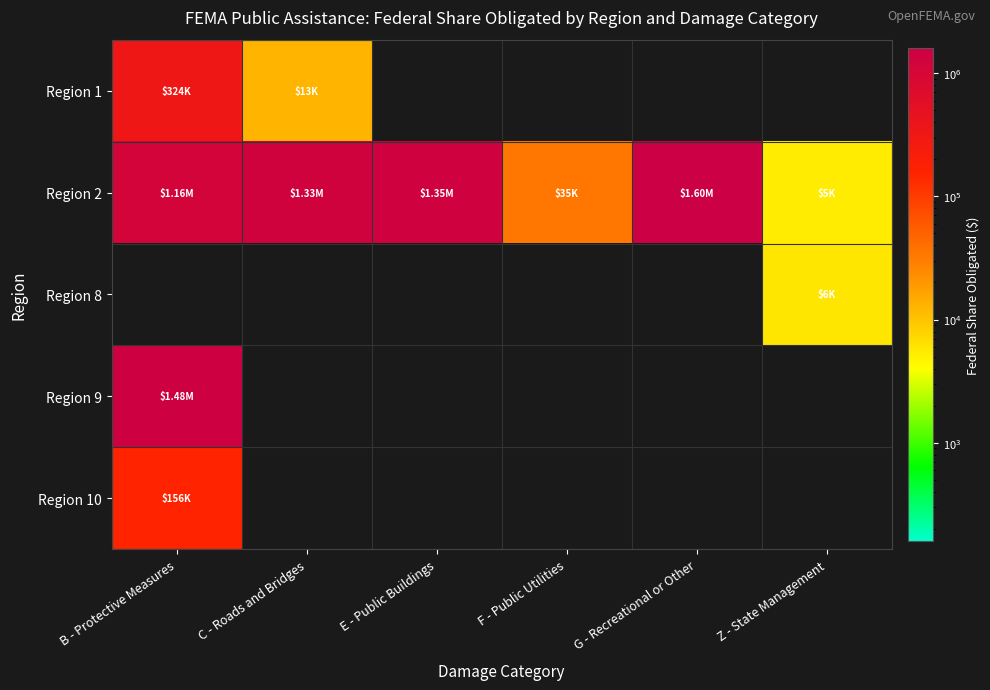

At which category is the sum across all series the highest?

B - Protective Measures